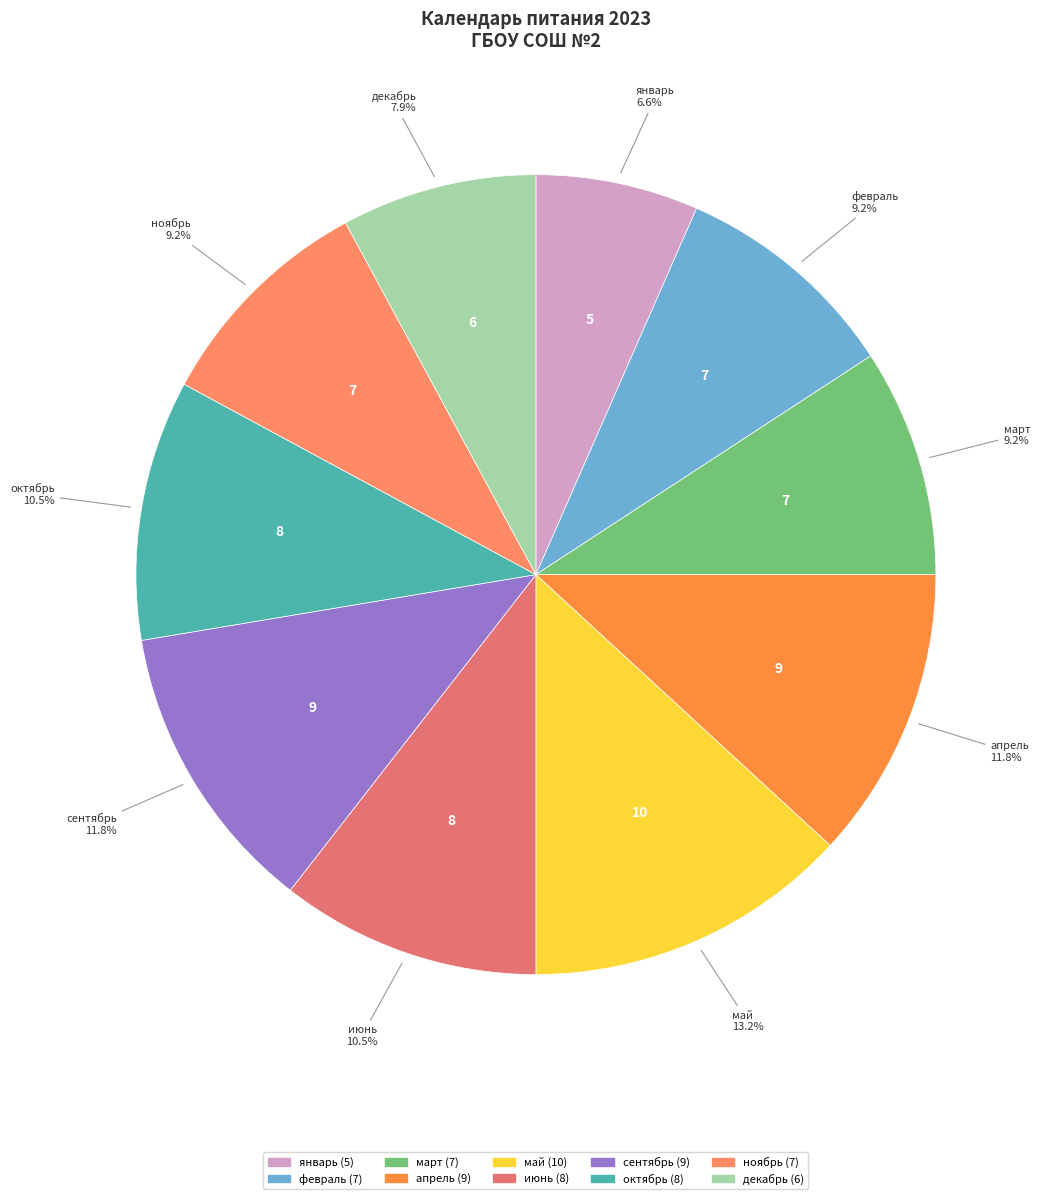

Combined, what portion of the pie is сентябрь and декабрь?

19.7%